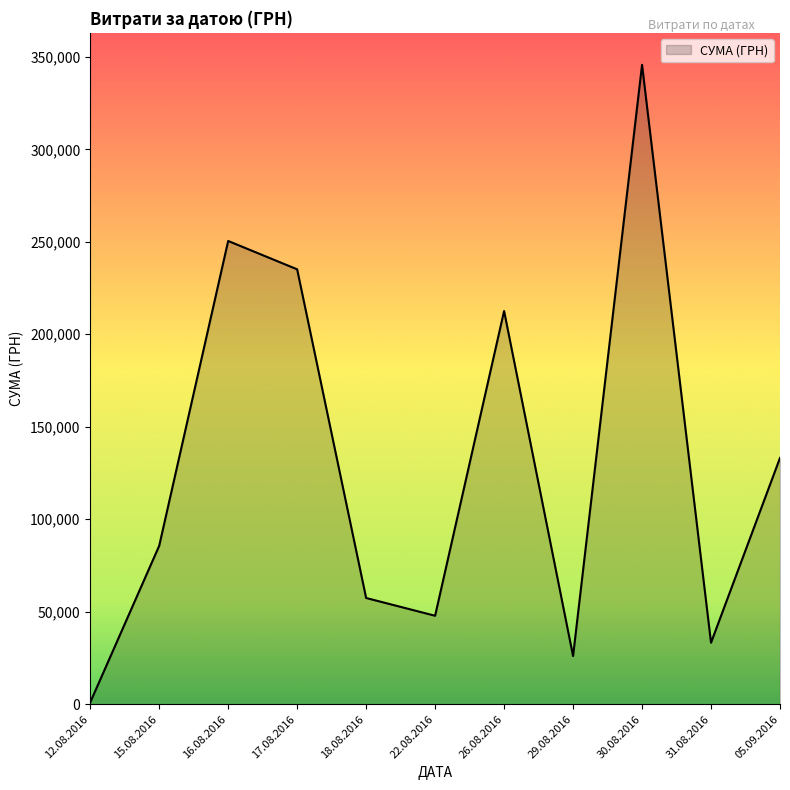

What is the maximum value shown in the chart?

345687.3